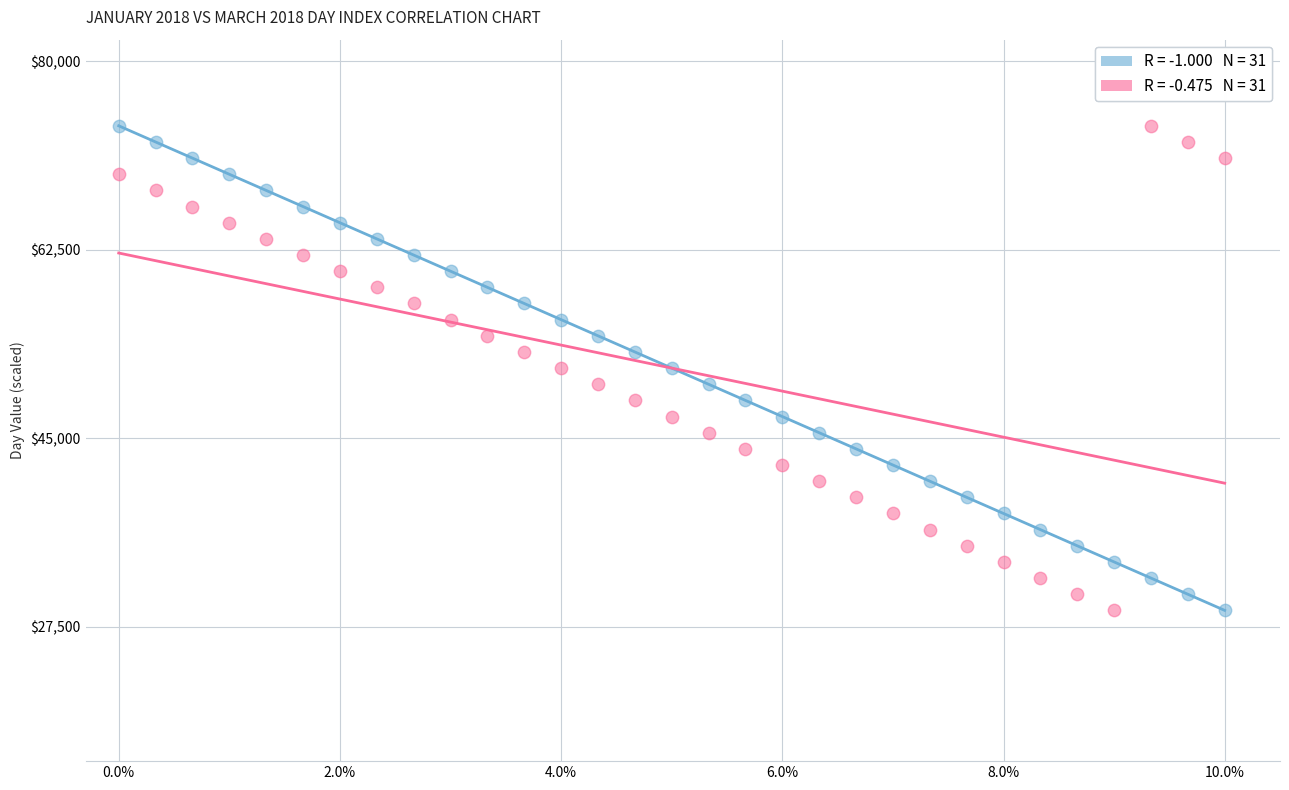

How many points are shown in the scatter plot?

62